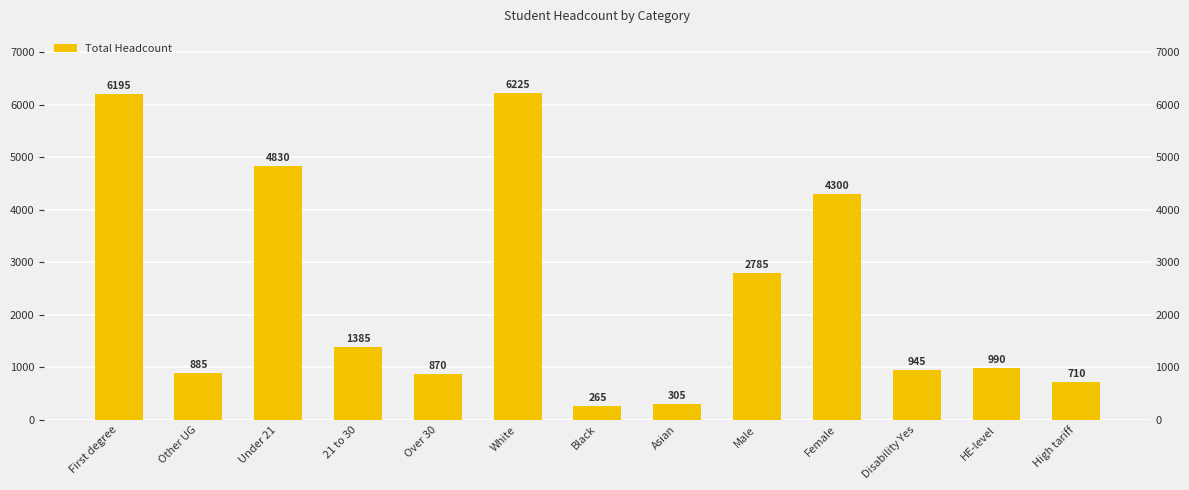

What is the label of the 1st bar from the right?

High tariff